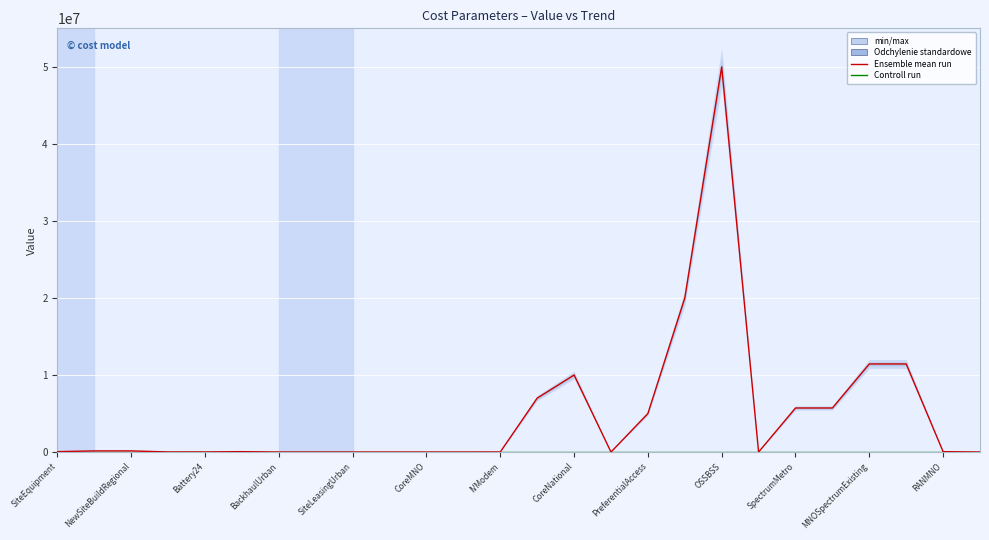

Between SiteEquipment and NewSiteBuildRegional, which series saw the biggest shift?

Ensemble mean run